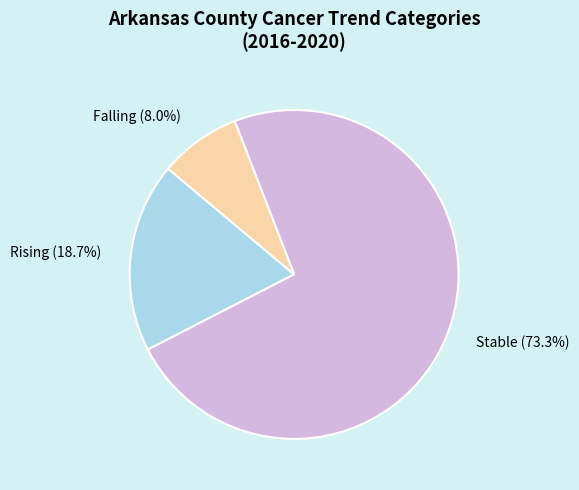

Does any single category account for the majority?

Yes